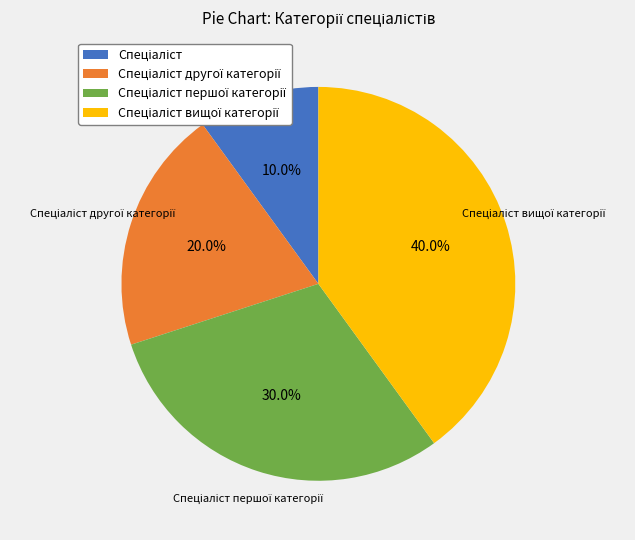

Is there a majority slice in this chart?

No